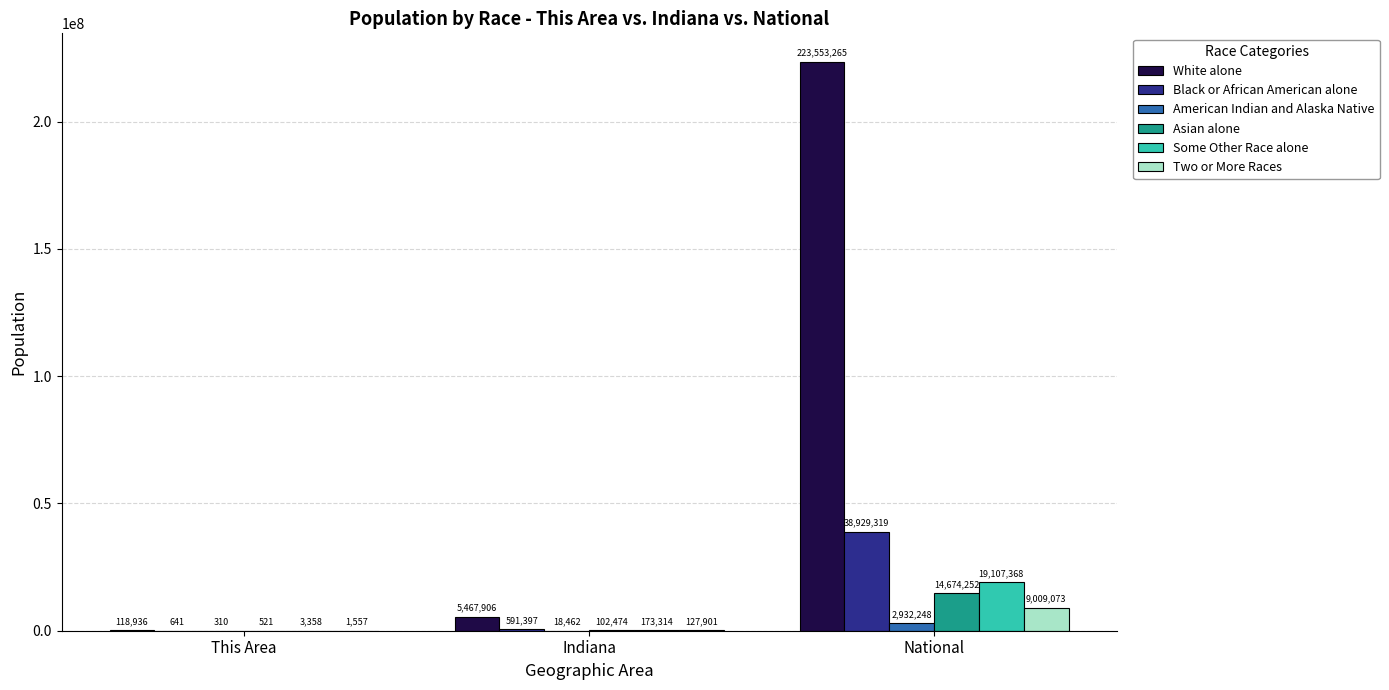

Which series has the widest spread of values?

White alone